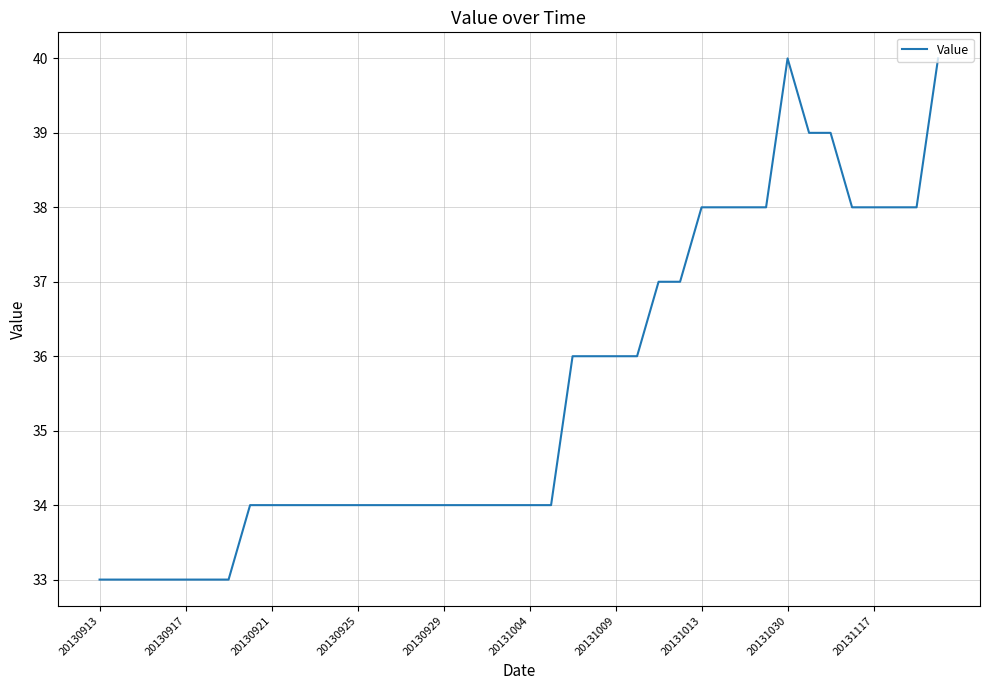

What is the greatest value displayed?

40